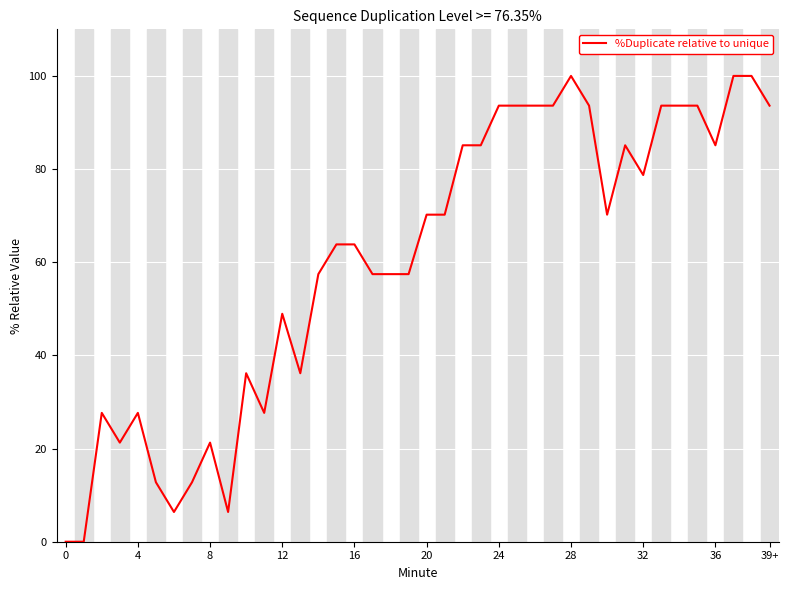

True or false: there are more than 2 points higher than both neighbors.

True